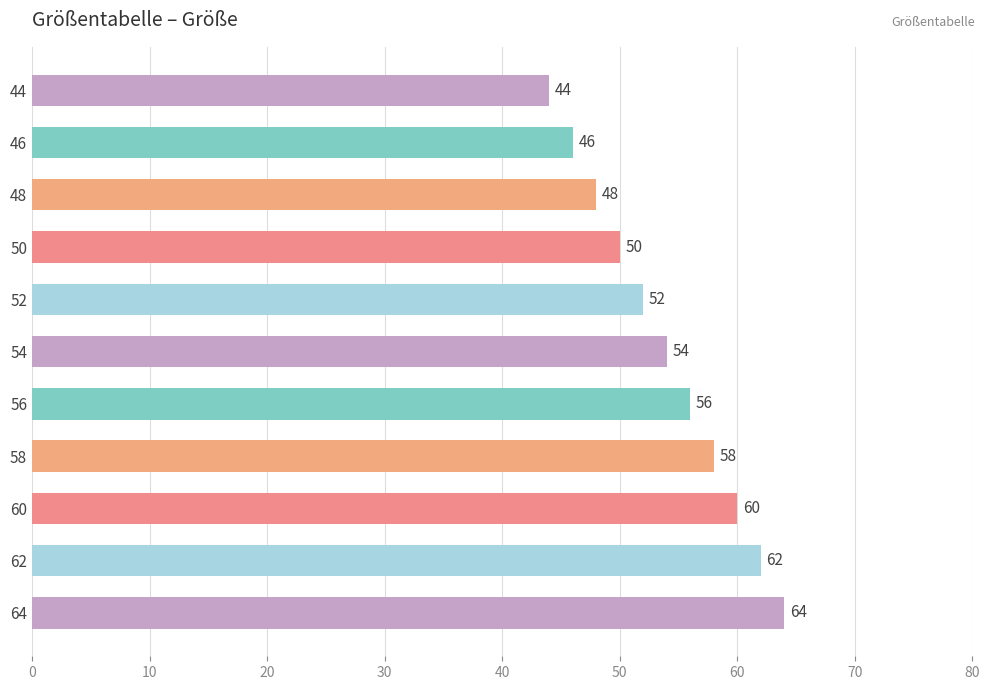

Does the chart contain stacked bars?

No